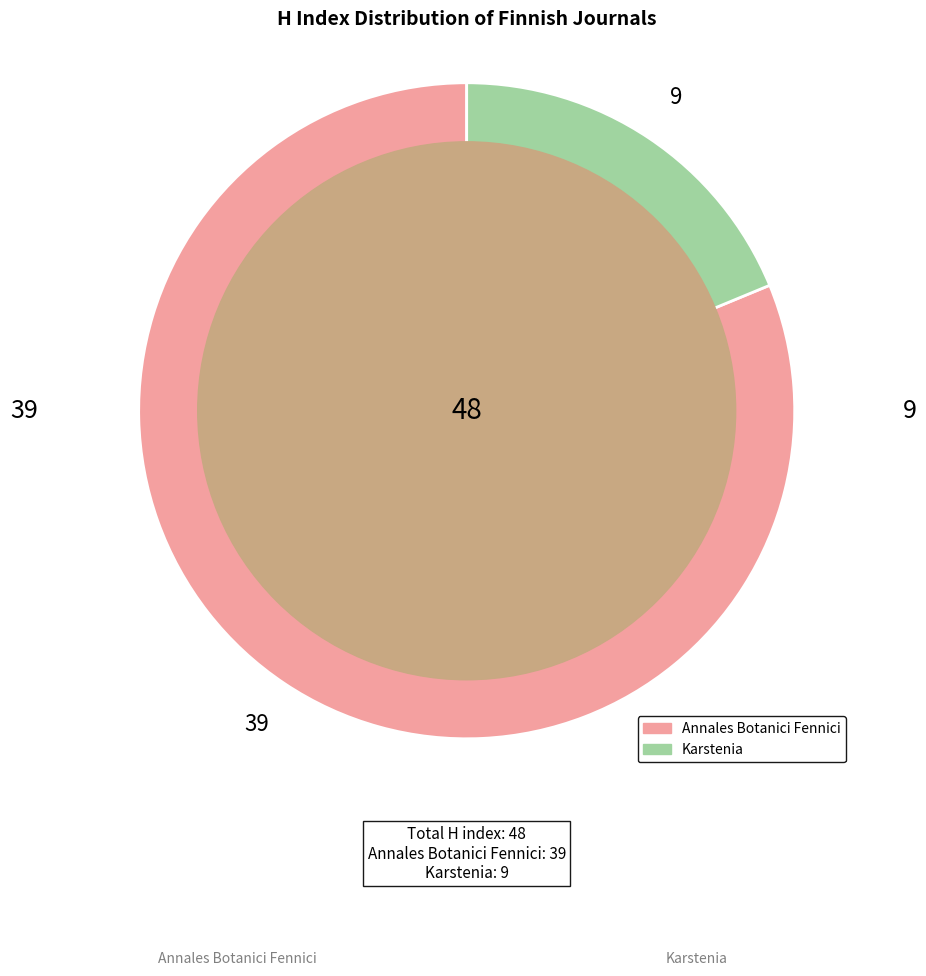

Do Annales Botanici Fennici and Karstenia together represent more than half of the pie?

Yes